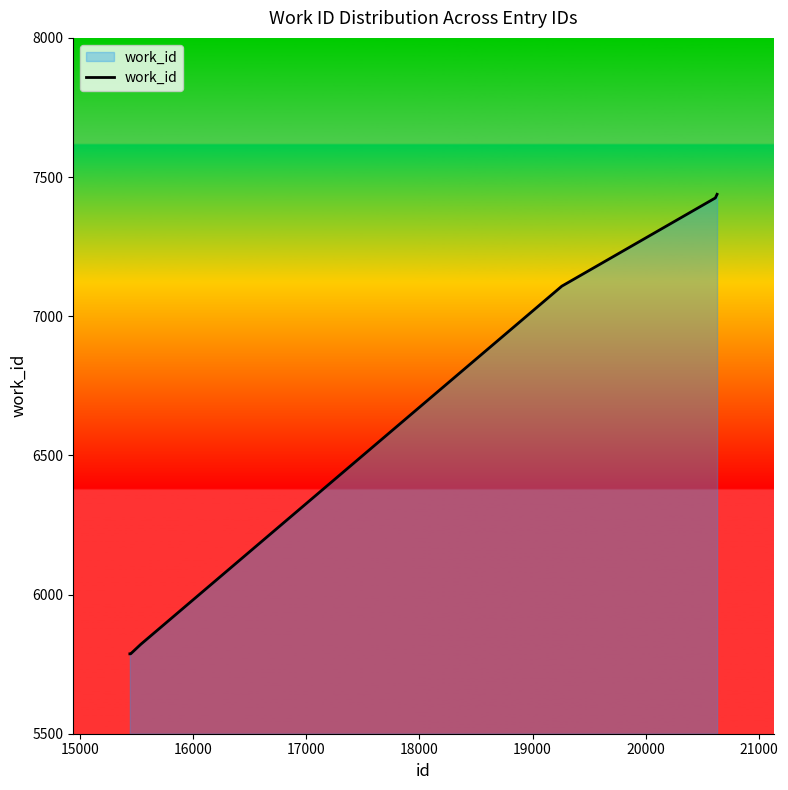

What is the sum of all values?

50940